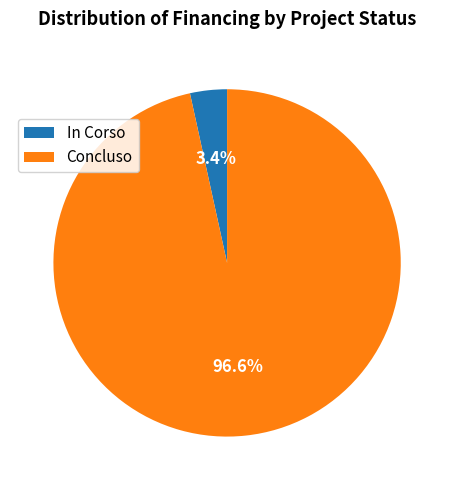

To the nearest percent, what is the difference between the largest and smallest slice percentages?

93%